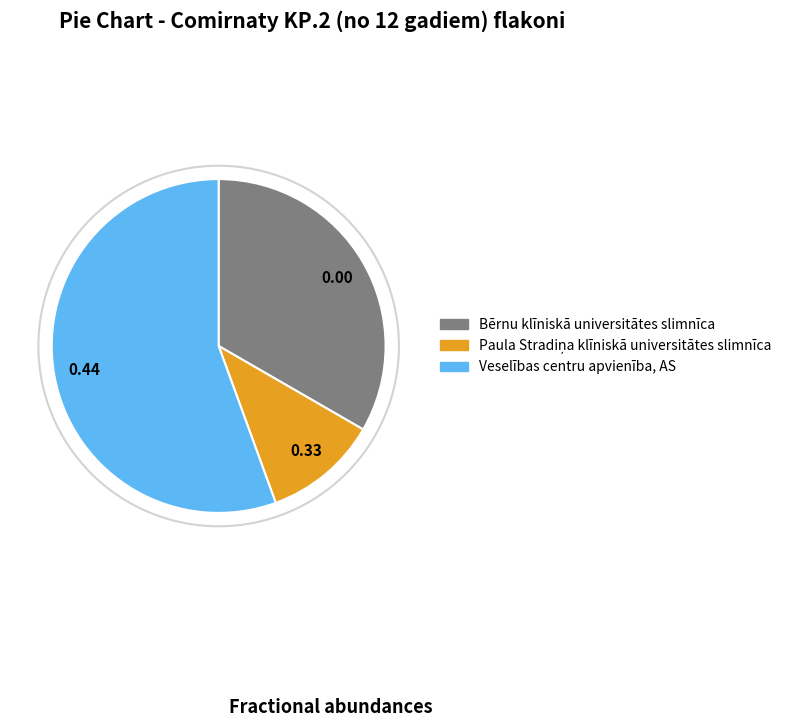

Is there any slice that represents more than half of the pie?

Yes